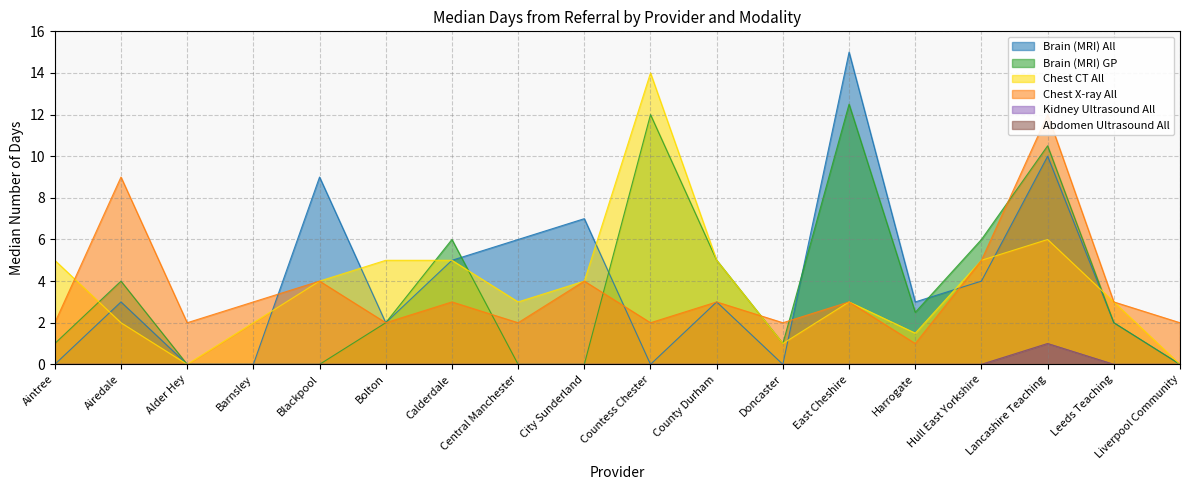

How many interior local peaks does the Kidney Ultrasound All series have?

1